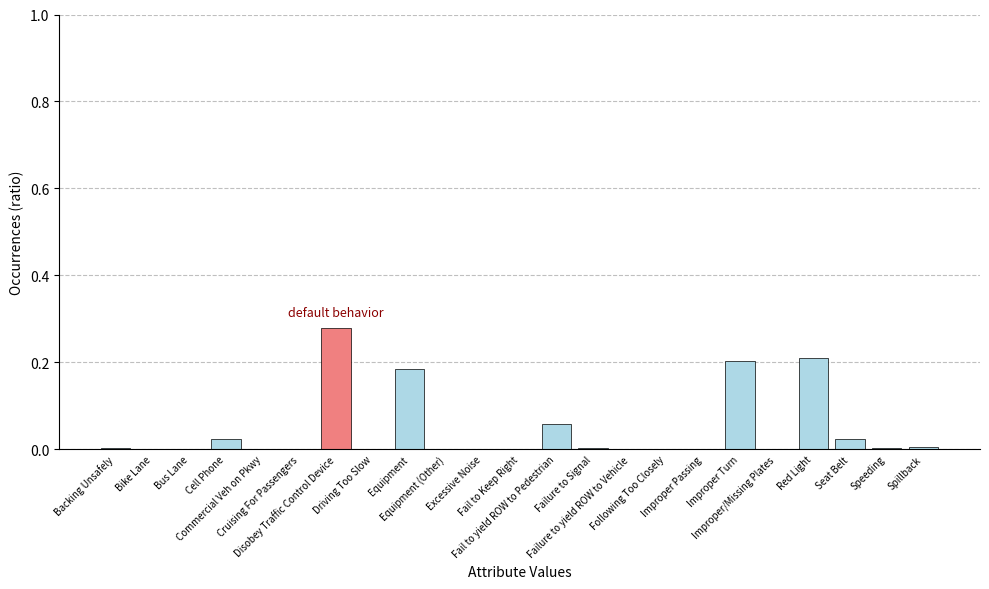

What is the difference between the maximum and minimum values?

0.3